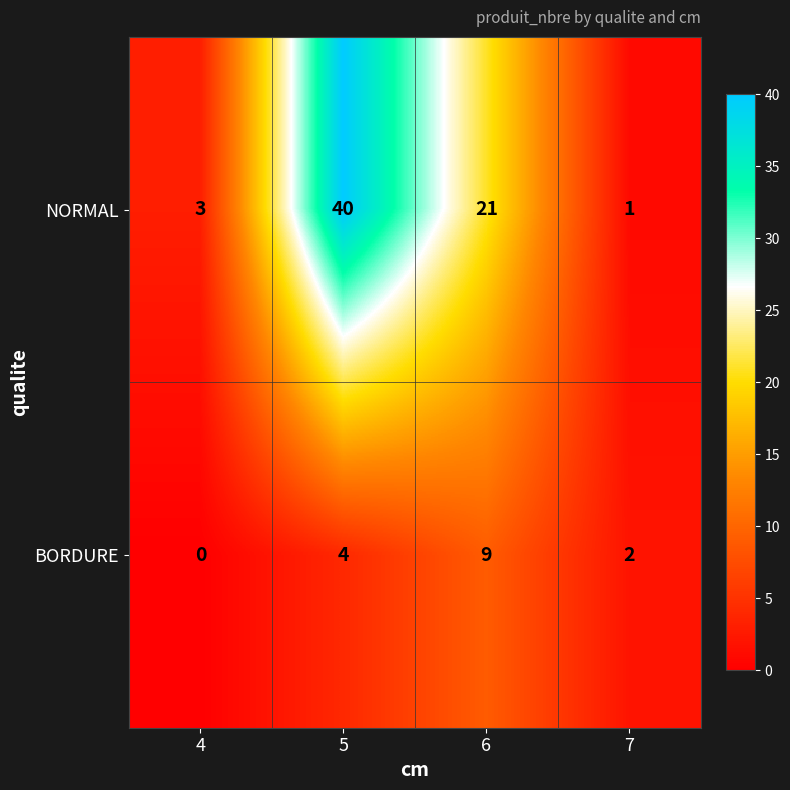

Reading left to right, extract all data points from this chart.

NORMAL: 4=3	5=40	6=21	7=1
BORDURE: 4=0	5=4	6=9	7=2